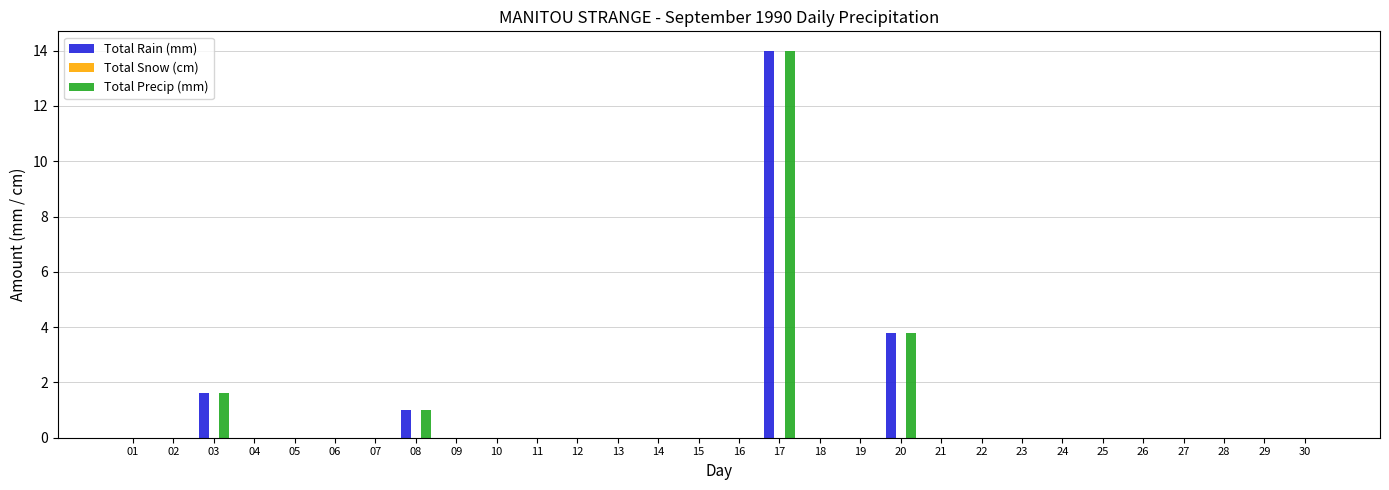

How many categories are shown in the chart?

30